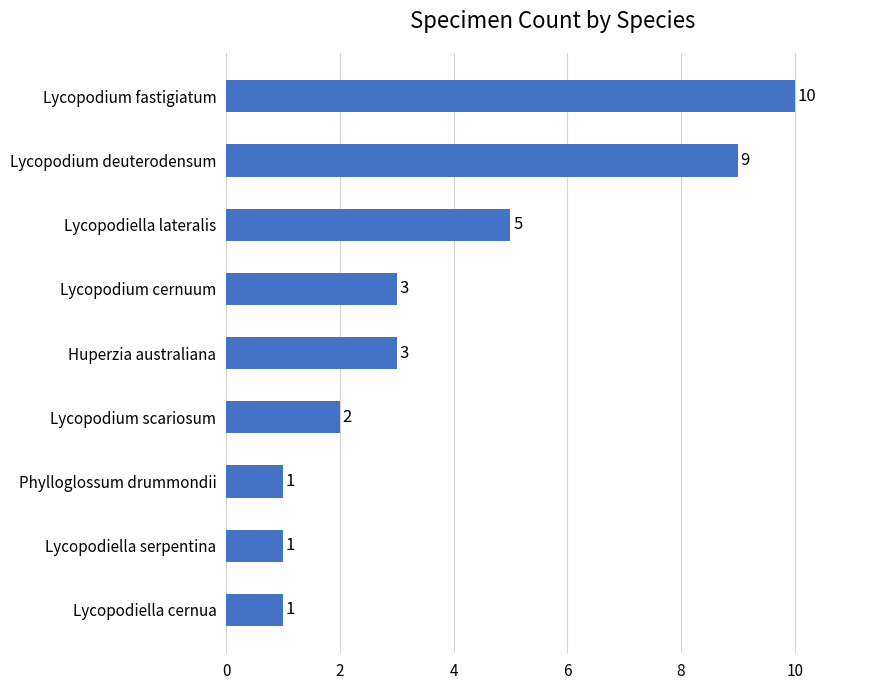

Reading top to bottom, what are all the values shown in this chart?

Lycopodium fastigiatum=10	Lycopodium deuterodensum=9	Lycopodiella lateralis=5	Lycopodium cernuum=3	Huperzia australiana=3	Lycopodium scariosum=2	Phylloglossum drummondii=1	Lycopodiella serpentina=1	Lycopodiella cernua=1